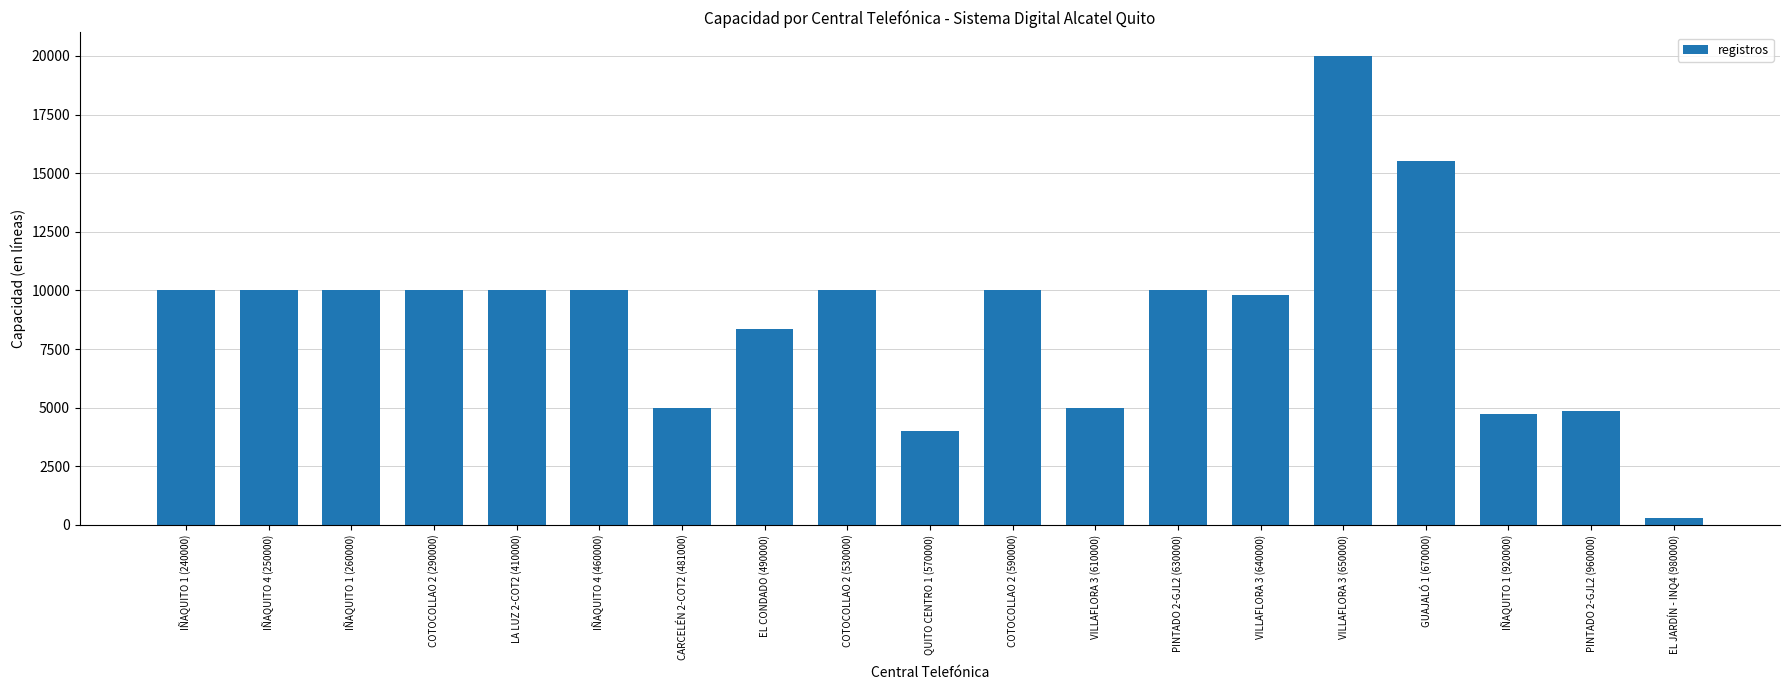

What is the change in value from COTOCOLLAO 2 (530000) to QUITO CENTRO 1 (570000)?

-6000